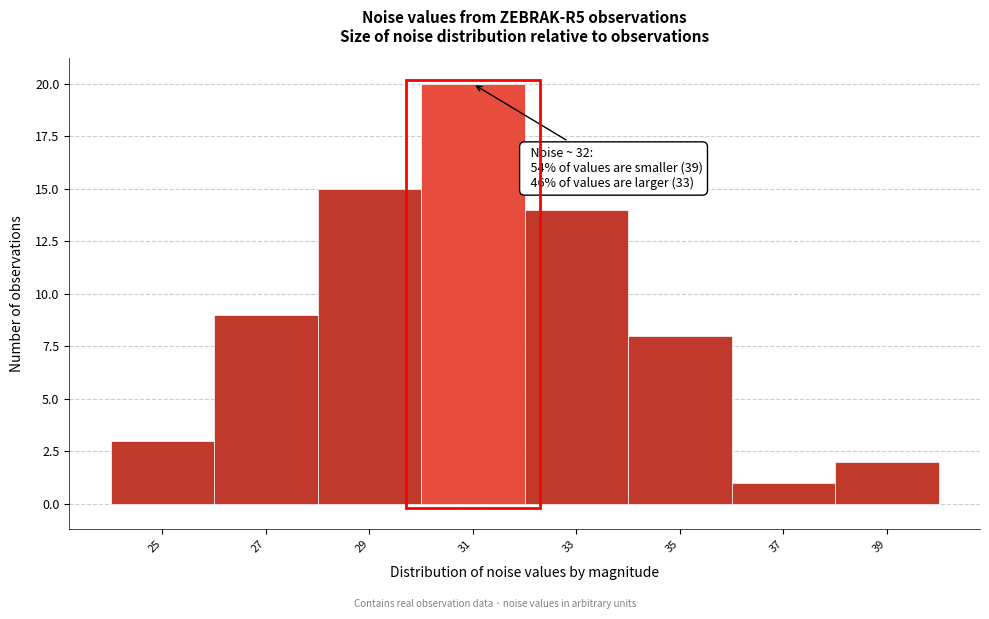

Reading left to right, extract all data points from this chart.

3	9	15	20	14	8	1	2